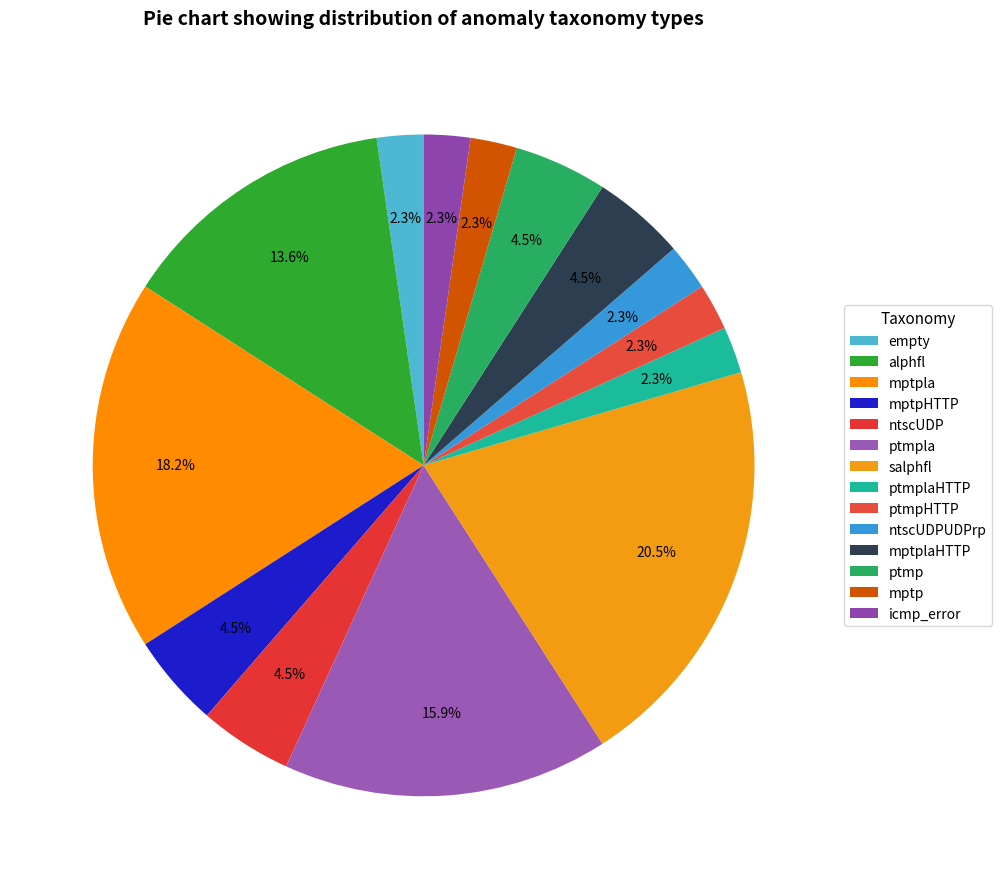

True or false: mptpla accounts for 18% of the total.

True